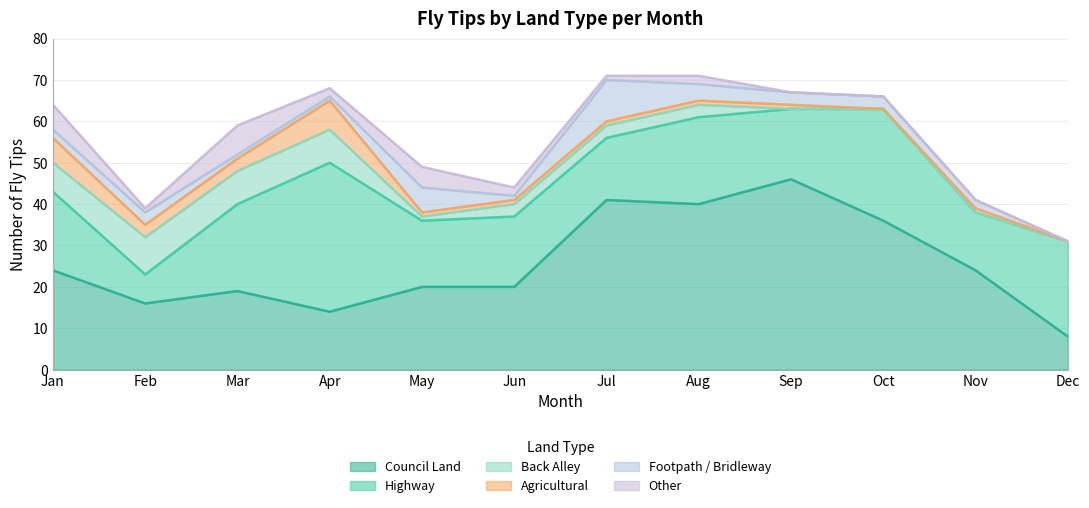

At how many categories does at least one series exceed 9?

12